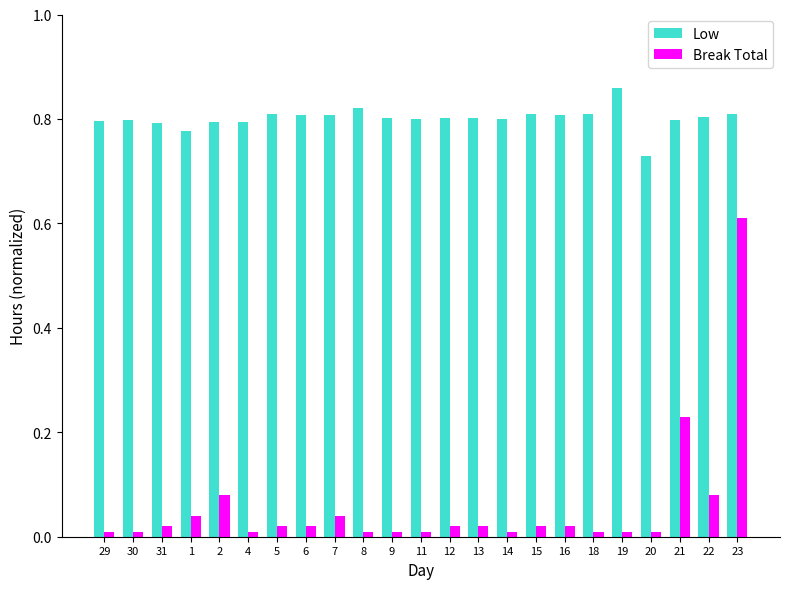

Which category has the highest value across all series?

19